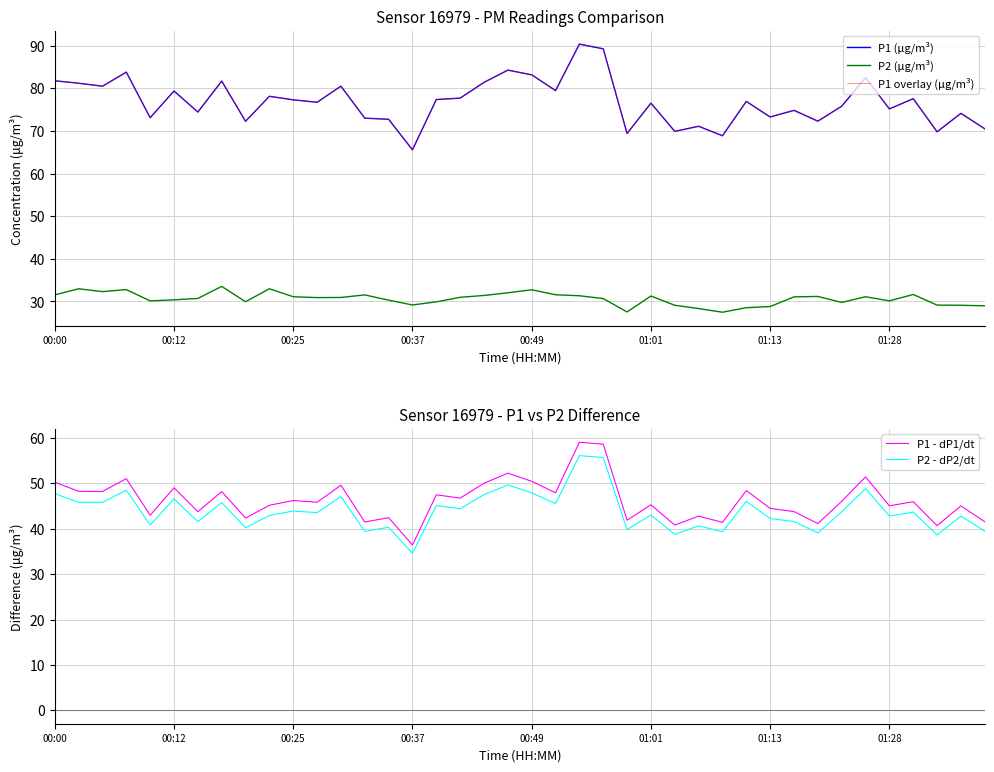

True or false: P2 - dP2/dt and P1 - dP1/dt intersect in this chart.

False